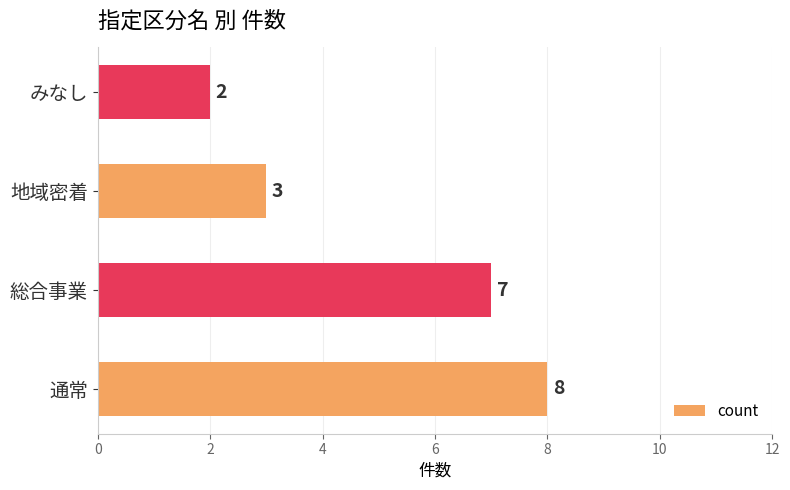

What is the change in value from 総合事業 to みなし?

-5